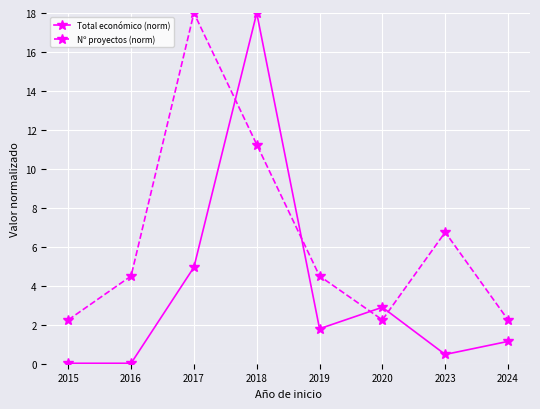

What is the value of the Nº proyectos (norm) point at the 7th from the left?

6.8